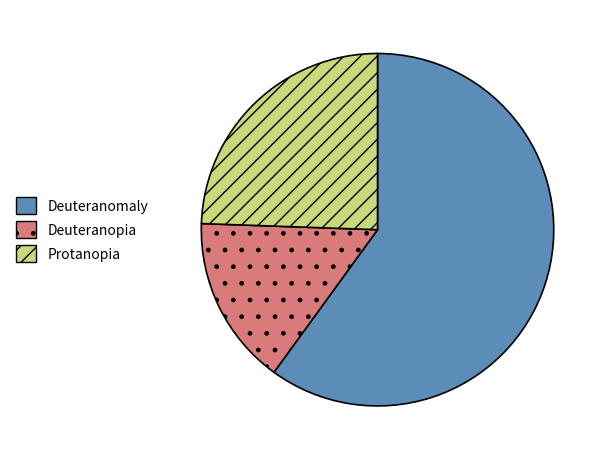

How many slices are in this pie chart?

3